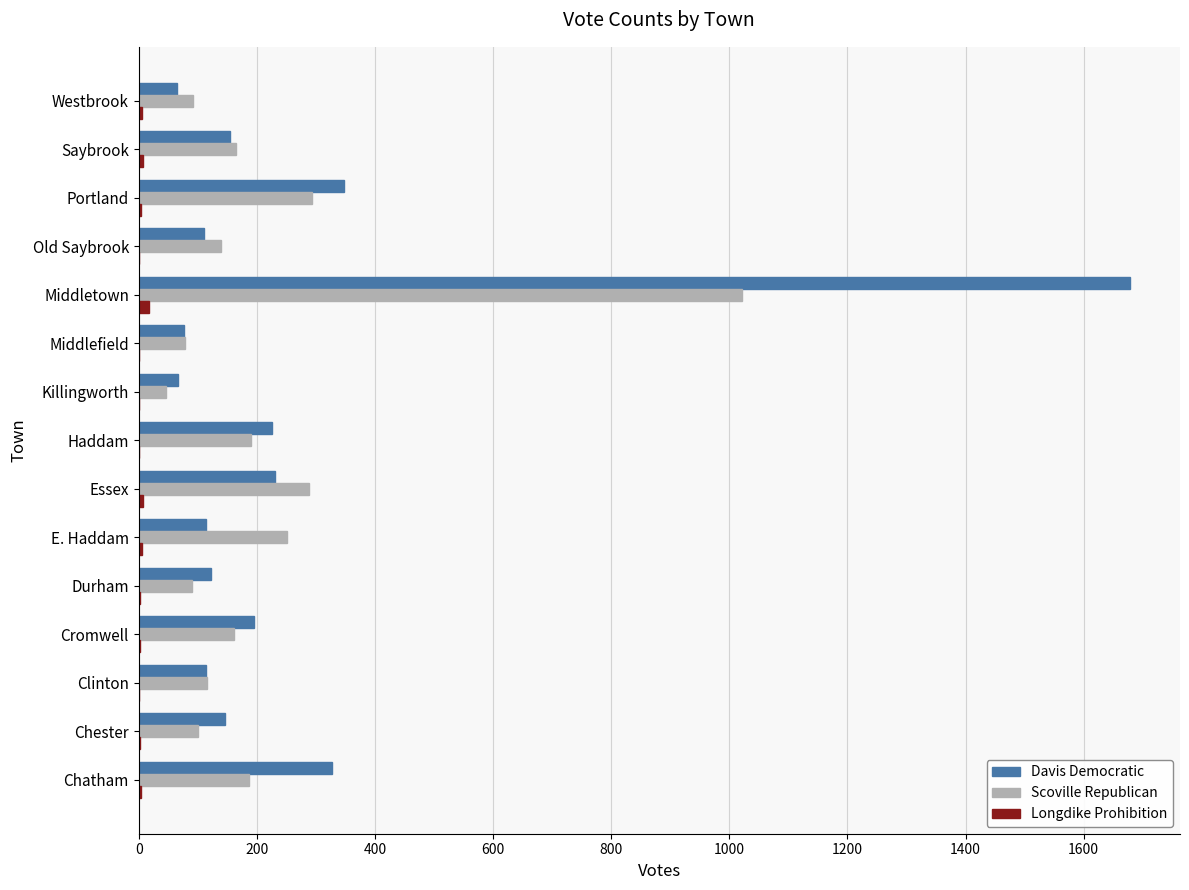

At which category is the sum across all series the highest?

Middletown